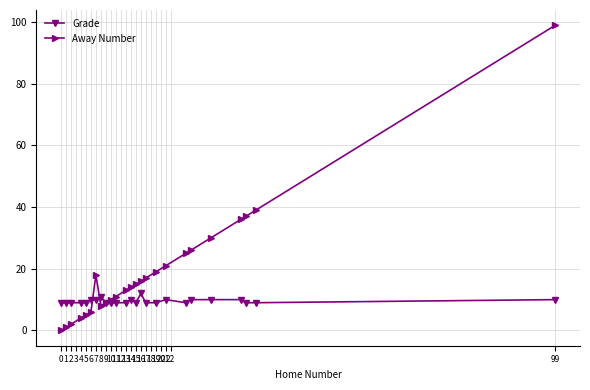

How many values in Away Number are above zero?

24